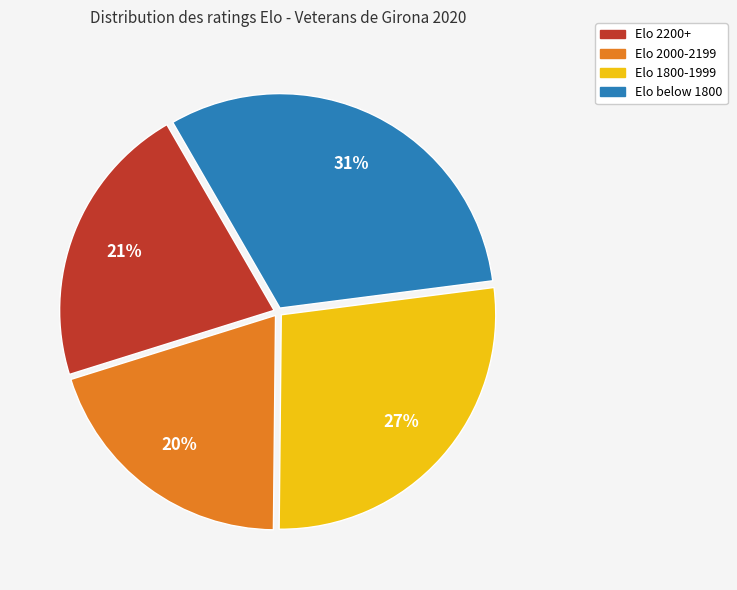

To the nearest percent, what is the average slice percentage?

25%